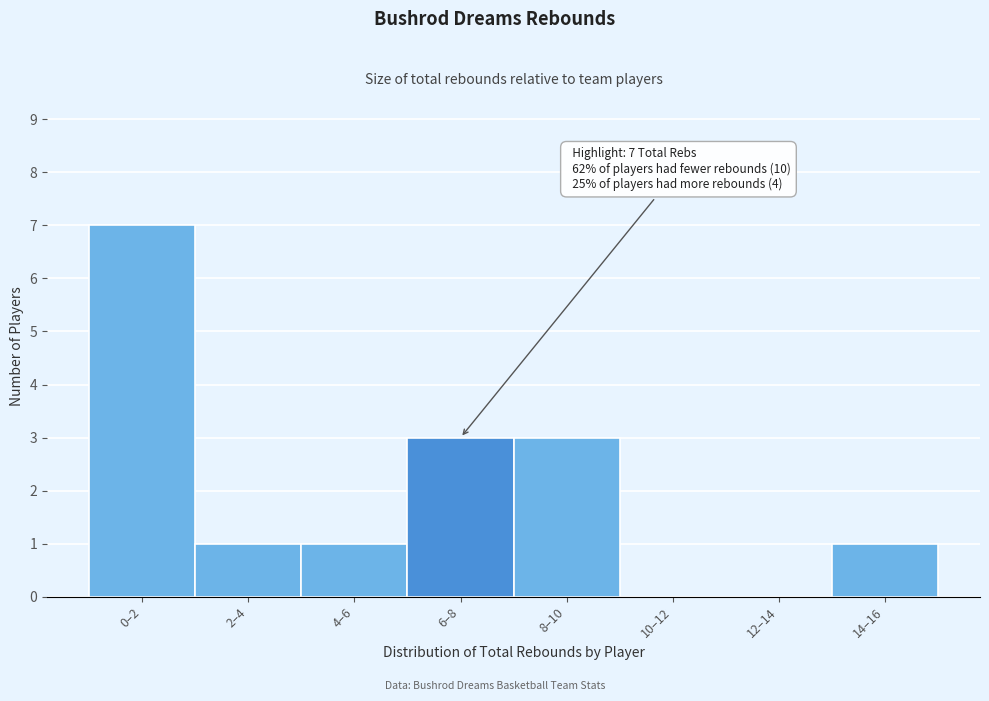

Reading right to left, list all the values displayed in this chart.

14–16=1	12–14=0	10–12=0	8–10=3	6–8=3	4–6=1	2–4=1	0–2=7